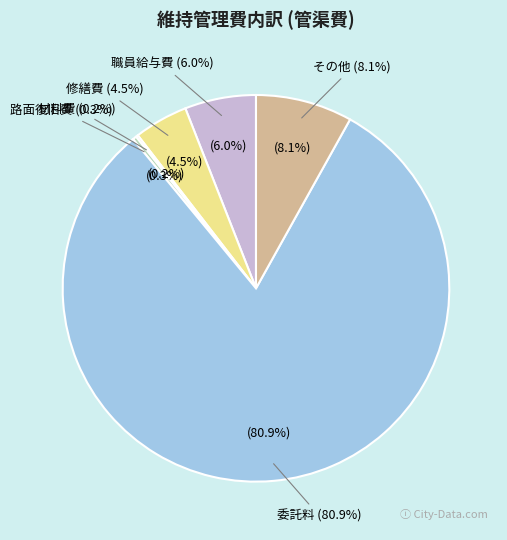

How much of the chart is everything except 修繕費?

95.5%